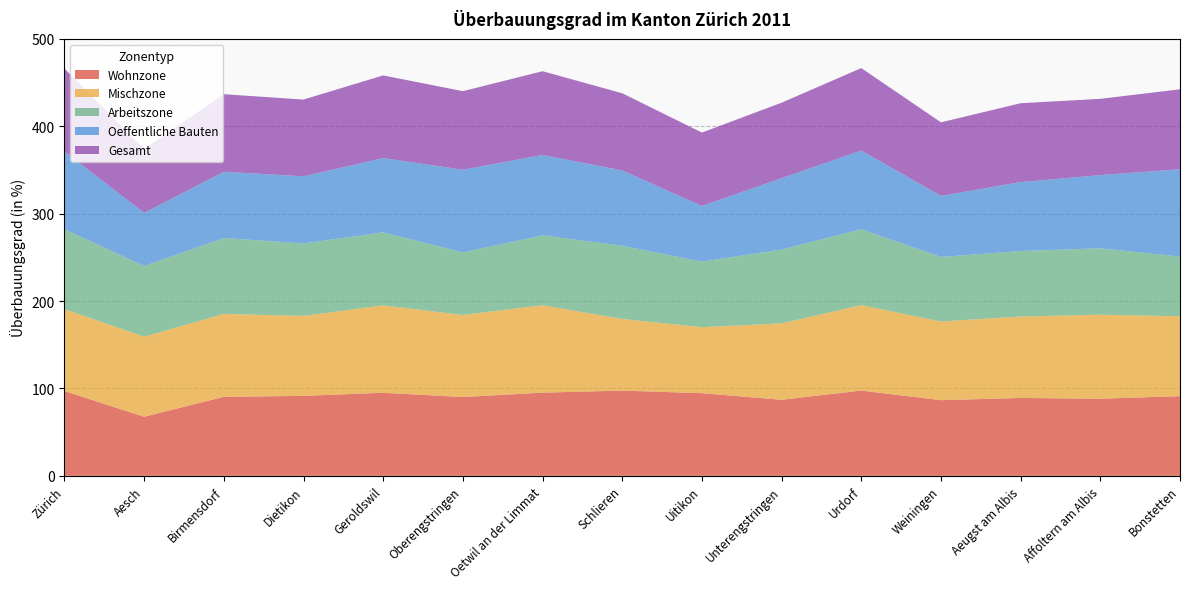

Reading right to left, what are all the values shown in this chart?

Wohnzone: Bonstetten=91.2	Affoltern am Albis=88.3	Aeugst am Albis=89.2	Weiningen=86.6	Urdorf=97.6	Unterengstringen=87.1	Uitikon=94.6	Schlieren=97.6	Oetwil an der Limmat=95.2	Oberengstringen=90.2	Geroldswil=95.1	Dietikon=91.5	Birmensdorf=90.5	Aesch=67.6	Zürich=97.1
Mischzone: Bonstetten=91.5	Affoltern am Albis=96.2	Aeugst am Albis=93.2	Weiningen=90.1	Urdorf=97.8	Unterengstringen=87.4	Uitikon=75.5	Schlieren=82.0	Oetwil an der Limmat=100.0	Oberengstringen=93.9	Geroldswil=100.0	Dietikon=91.5	Birmensdorf=94.9	Aesch=91.6	Zürich=93.8
Arbeitszone: Bonstetten=68.3	Affoltern am Albis=76.0	Aeugst am Albis=75.0	Weiningen=73.9	Urdorf=86.8	Unterengstringen=84.5	Uitikon=75.0	Schlieren=83.8	Oetwil an der Limmat=80.0	Oberengstringen=71.6	Geroldswil=83.6	Dietikon=82.9	Birmensdorf=86.8	Aesch=80.9	Zürich=91.5
Oeffentliche Bauten: Bonstetten=100.0	Affoltern am Albis=83.7	Aeugst am Albis=78.9	Weiningen=69.8	Urdorf=90.2	Unterengstringen=81.7	Uitikon=63.7	Schlieren=86.2	Oetwil an der Limmat=92.0	Oberengstringen=94.6	Geroldswil=85.0	Dietikon=76.8	Birmensdorf=75.8	Aesch=60.8	Zürich=89.0
Gesamt: Bonstetten=91.5	Affoltern am Albis=87.3	Aeugst am Albis=90.3	Weiningen=84.2	Urdorf=94.3	Unterengstringen=86.4	Uitikon=84.0	Schlieren=88.3	Oetwil an der Limmat=95.9	Oberengstringen=89.9	Geroldswil=94.6	Dietikon=87.9	Birmensdorf=88.8	Aesch=73.0	Zürich=94.9